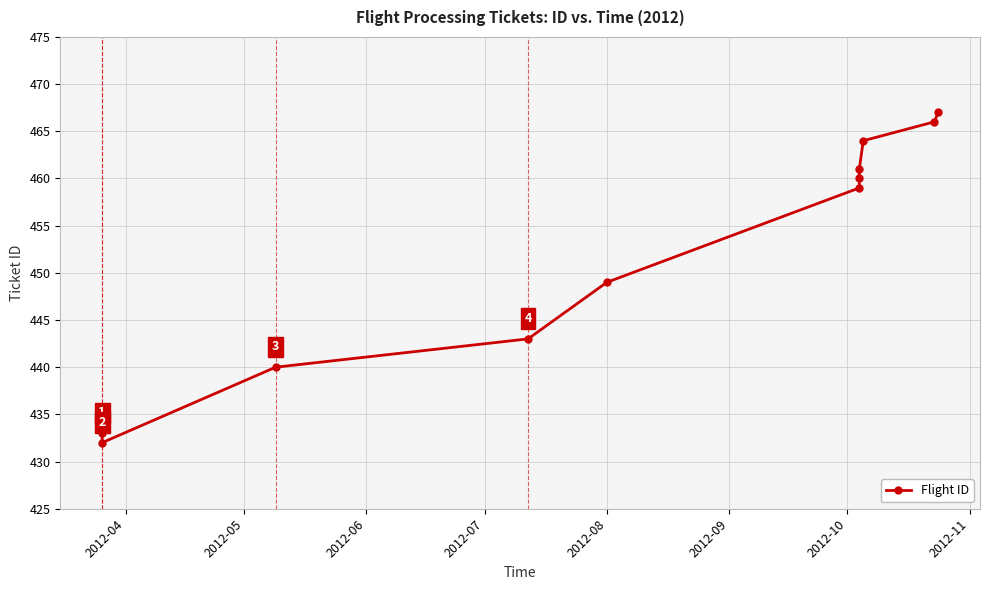

How many lines are shown in the chart?

1